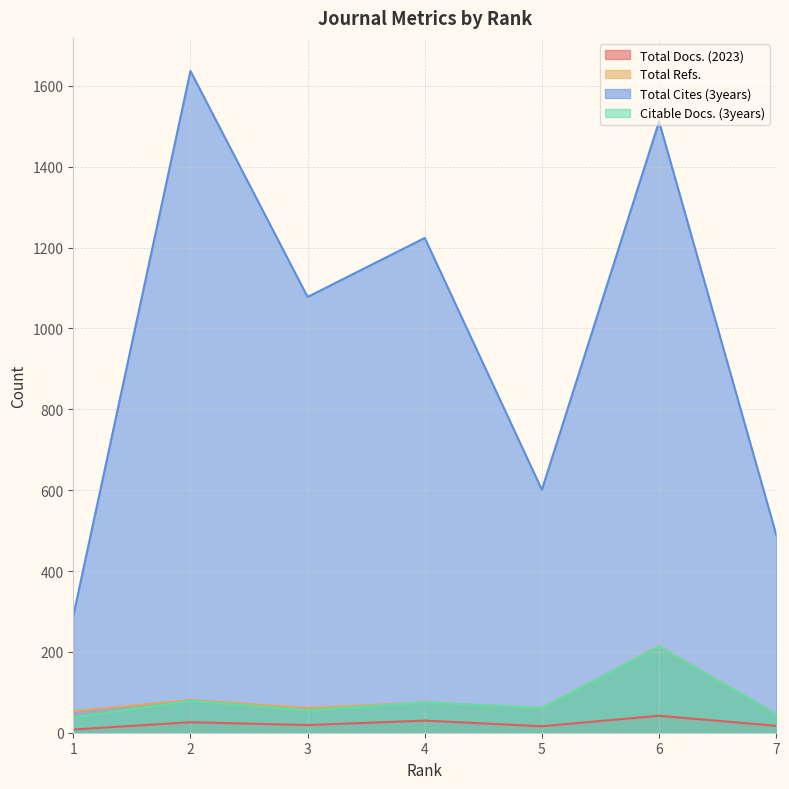

The Total Docs. (2023) series shows 30 at 4. True or false?

True